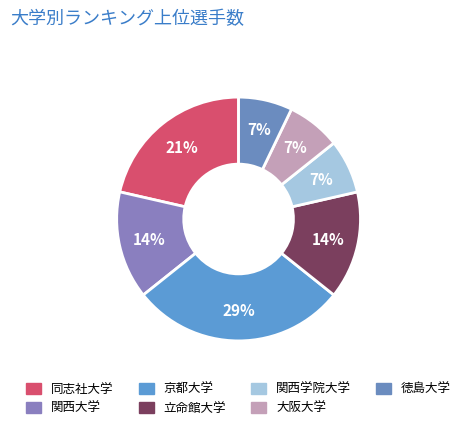

Which slice is the smallest?

関西学院大学